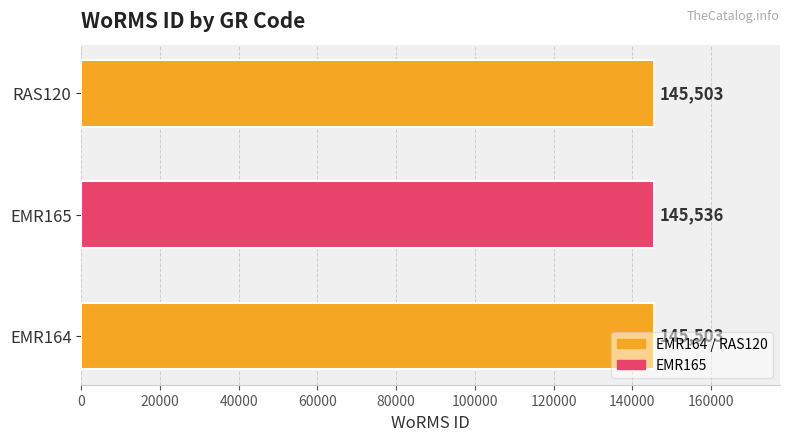

The chart shows a value of 145503 at RAS120. True or false?

True